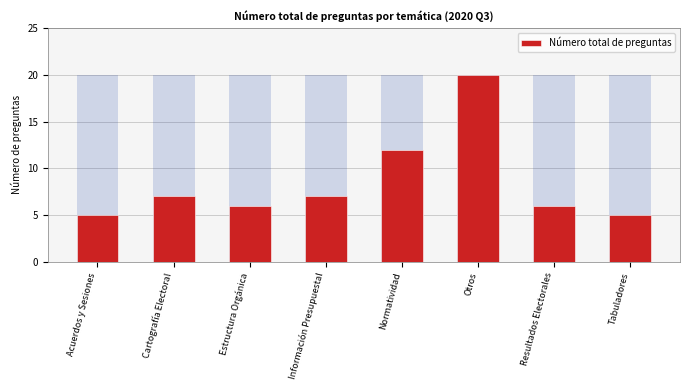

What is the greatest value displayed?

20